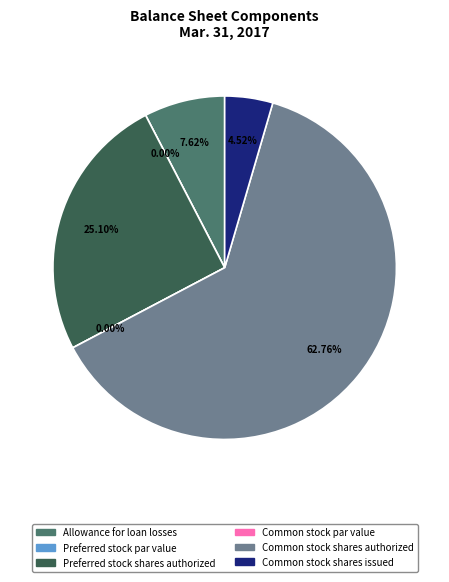

To the nearest percent, what portion does Common stock shares issued represent?

5%